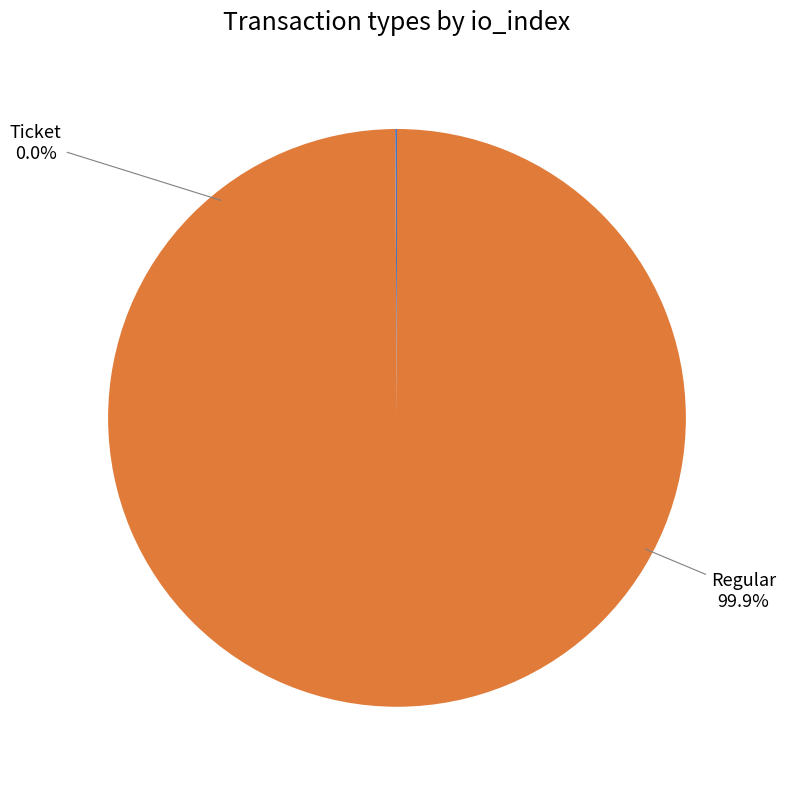

Which slice is the largest?

Regular